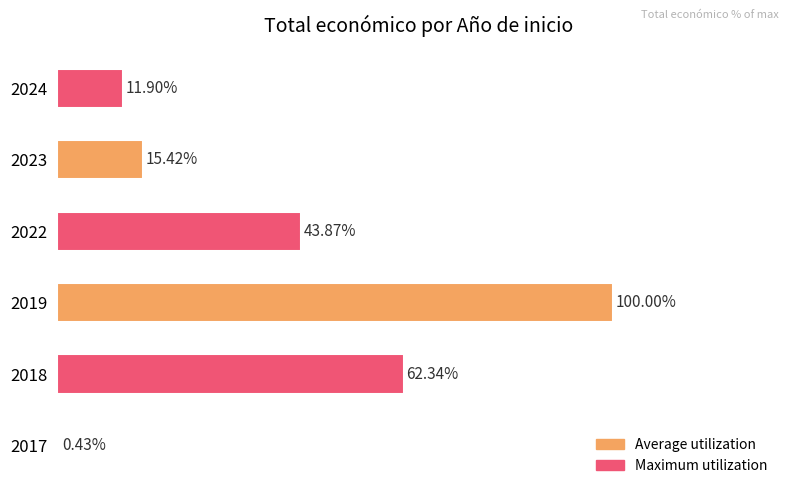

Rank the categories by value from lowest to highest.

2017, 2024, 2023, 2022, 2018, 2019